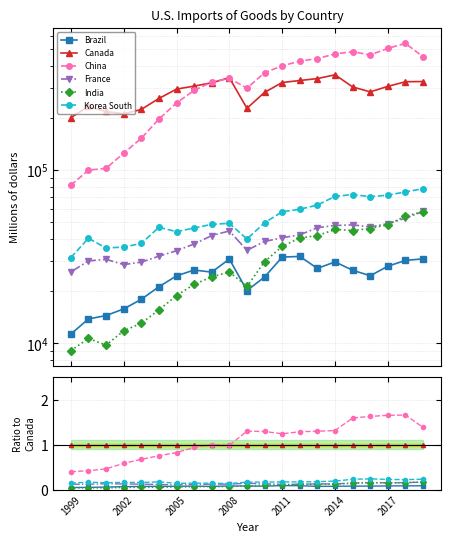

The India series shows 0.0 at 2014. True or false?

False